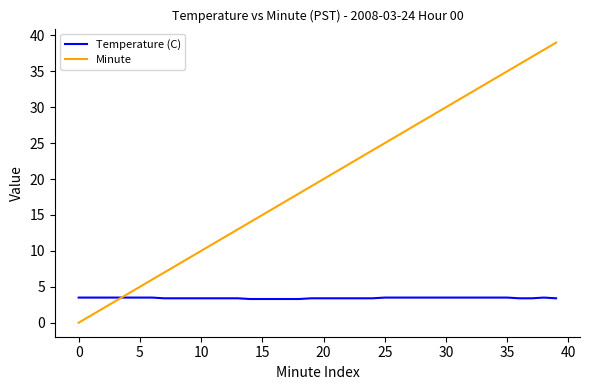

How many Temperature (C) values are between 3 and 4?

40